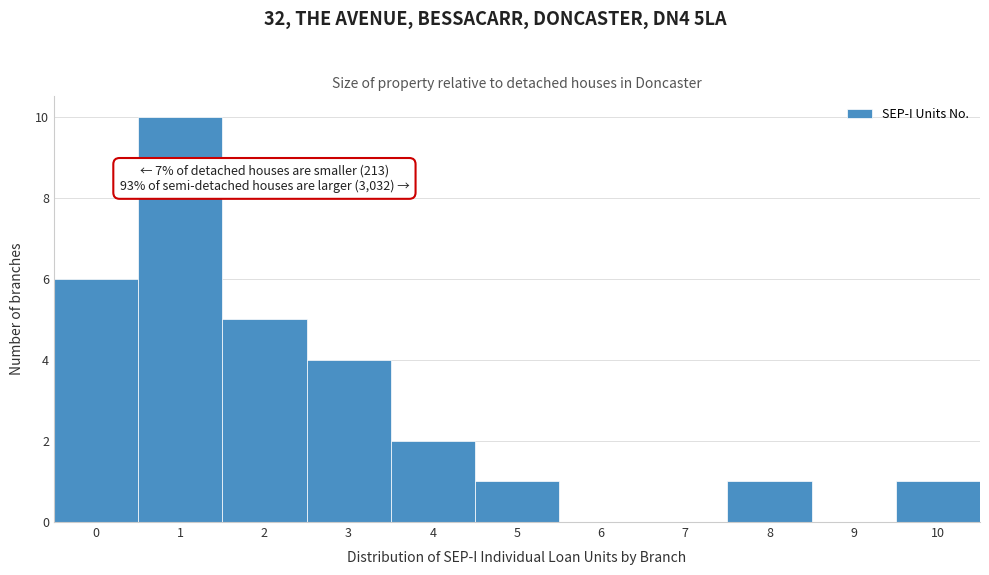

Reading right to left, list all the values displayed in this chart.

10=1	9=0	8=1	7=0	6=0	5=1	4=2	3=4	2=5	1=10	0=6